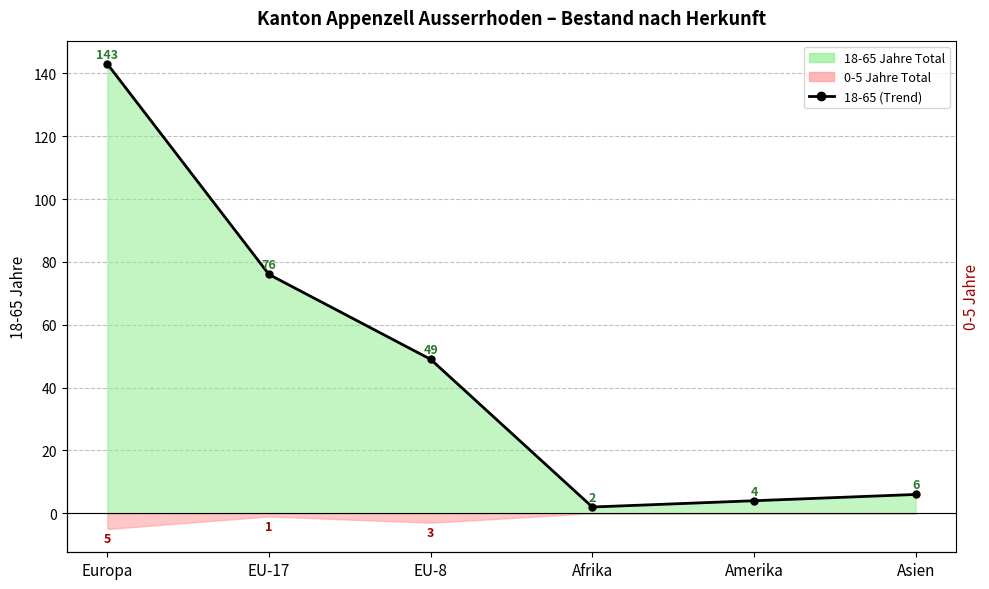

At which category does the chart reach its minimum across all series?

Afrika